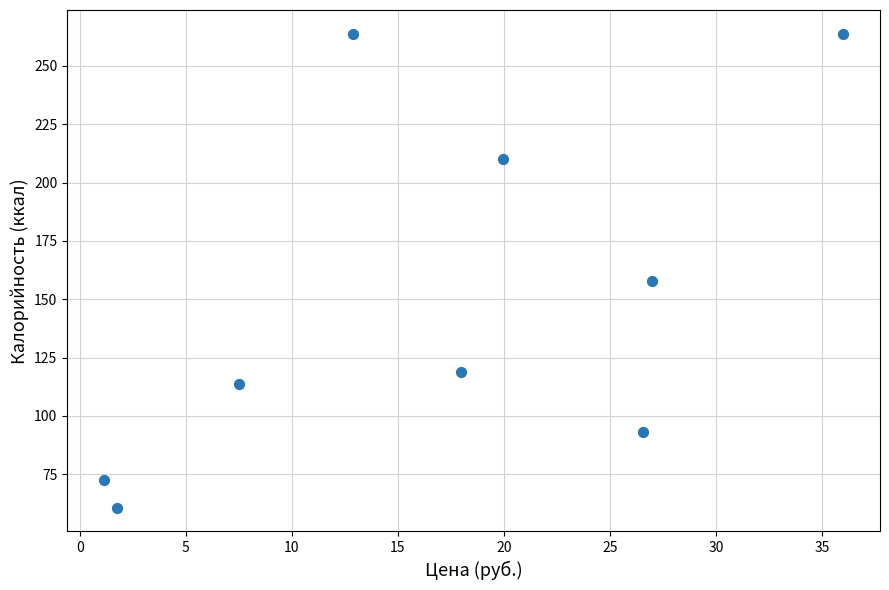

What Y value in the scatter plot is closest to 162?

157.6